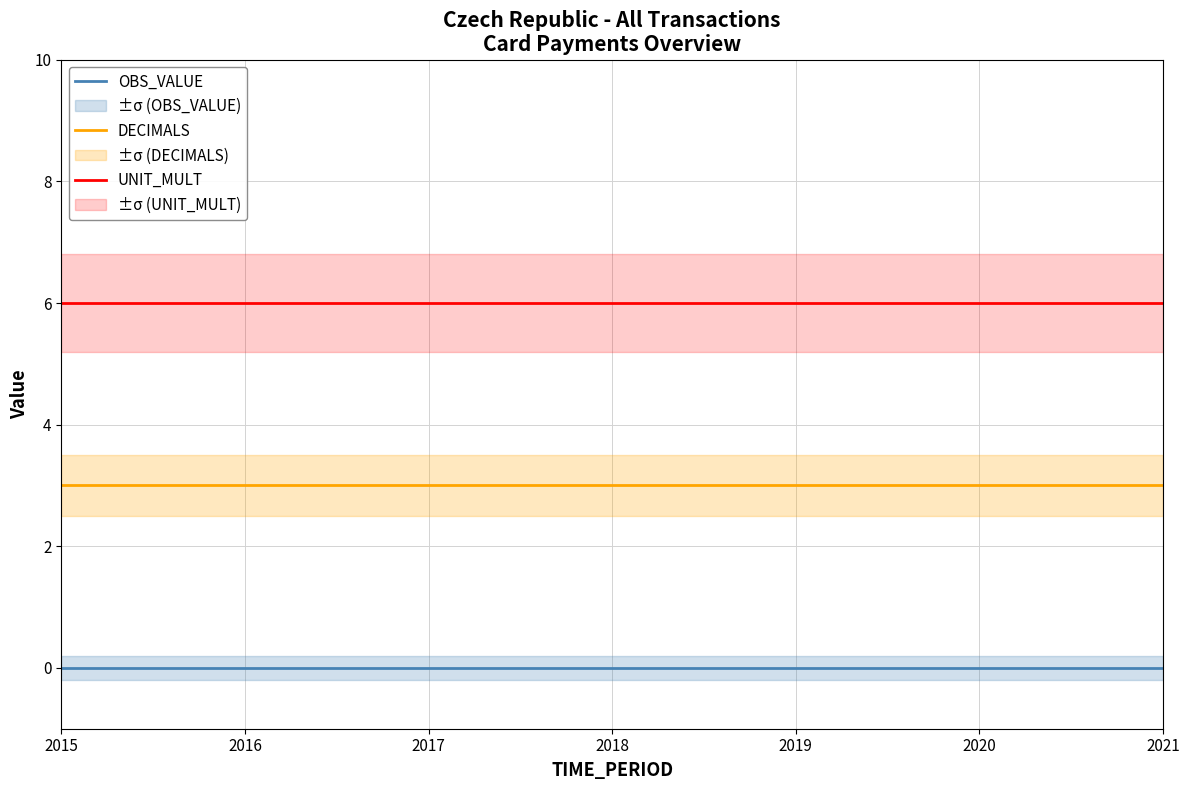

Which series has the largest total across all categories?

UNIT_MULT